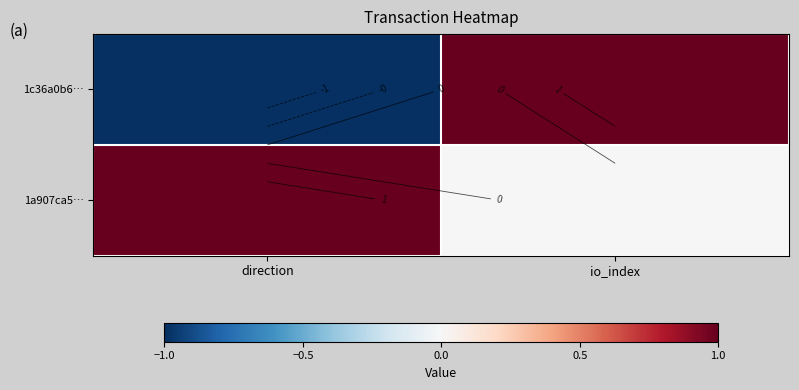

Which series changed the most between direction and io_index?

1c36a0b6…